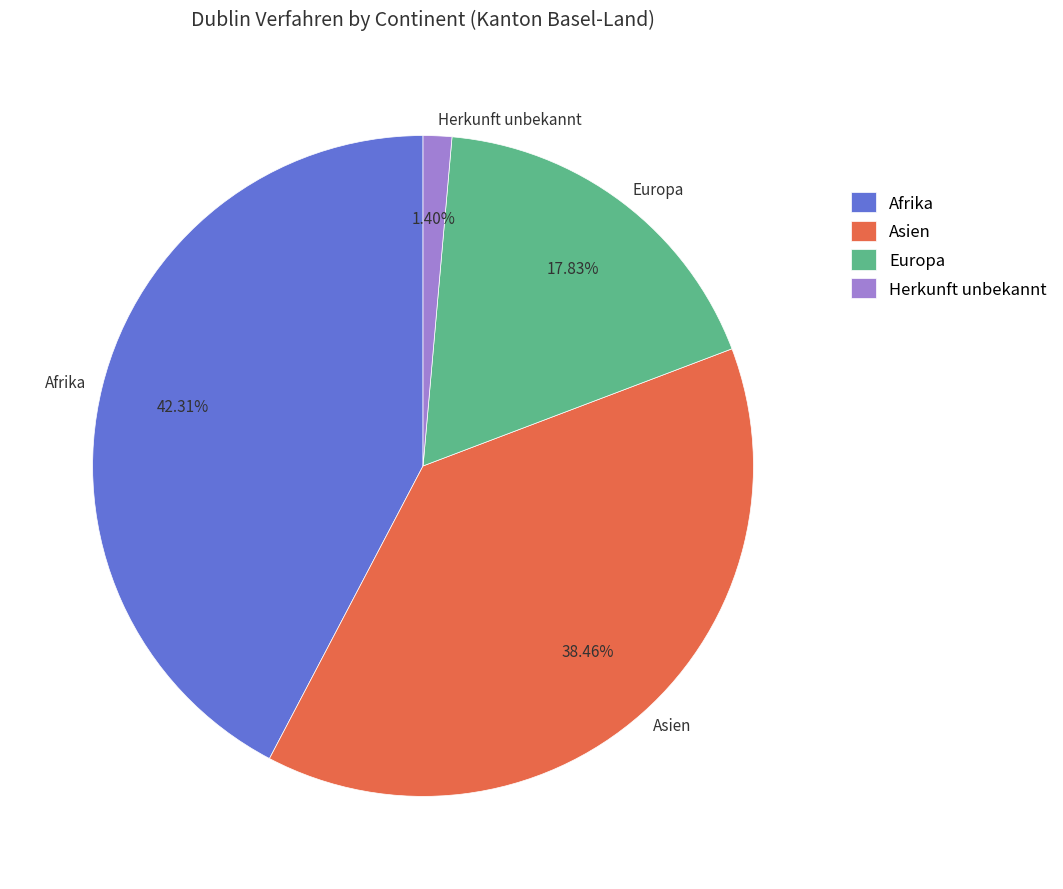

Rank the categories by value from lowest to highest.

Herkunft unbekannt, Europa, Asien, Afrika